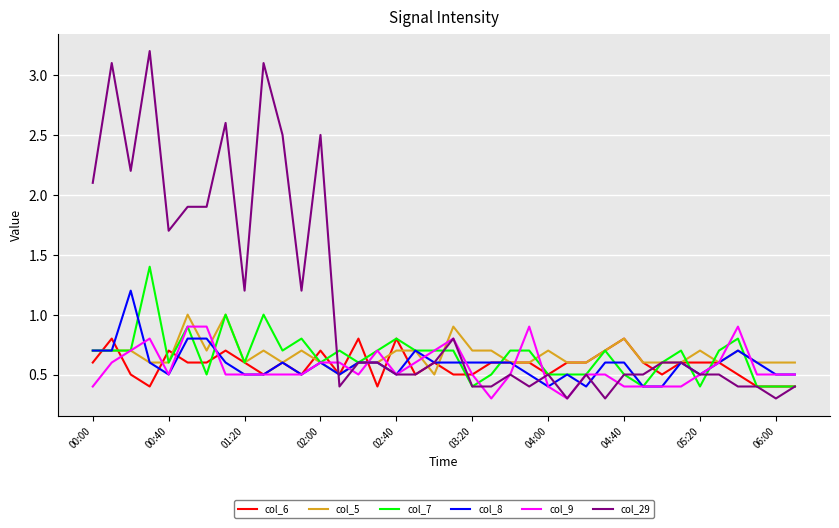

What is the highest value of the col_6 series?

0.8